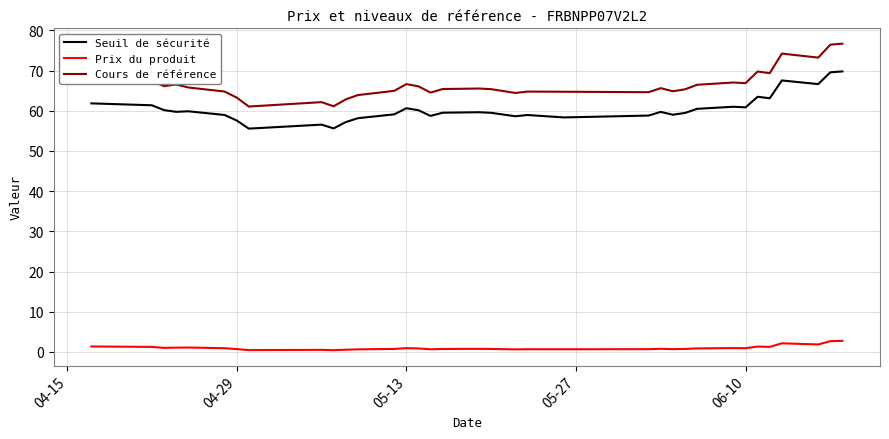

Which series has the largest total across all categories?

Cours de référence